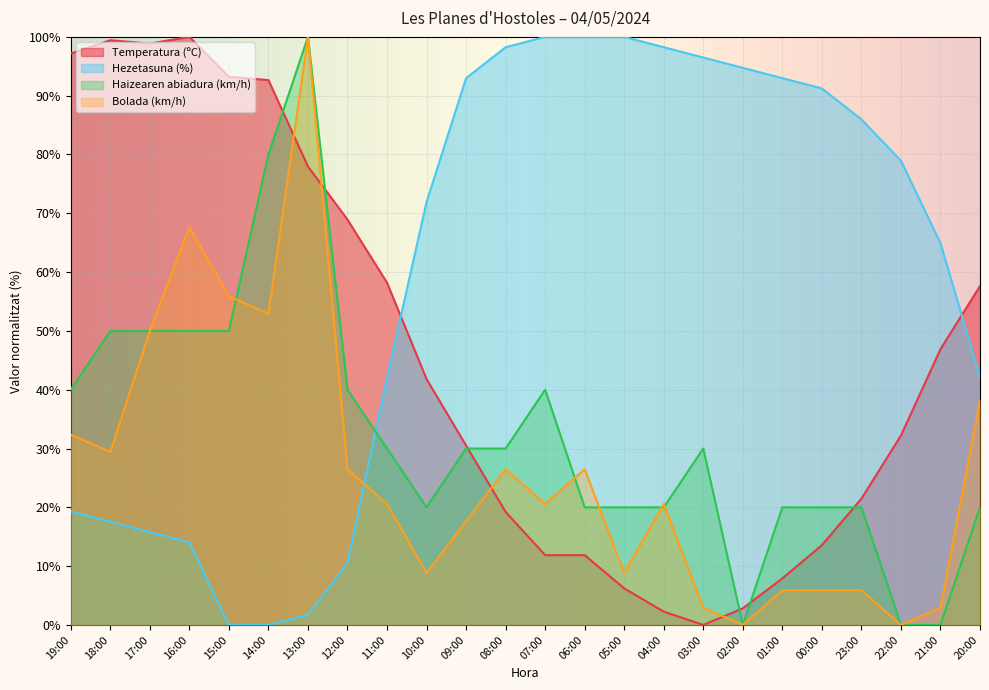

Where is the first local minimum for Bolada (km/h)?

18:00